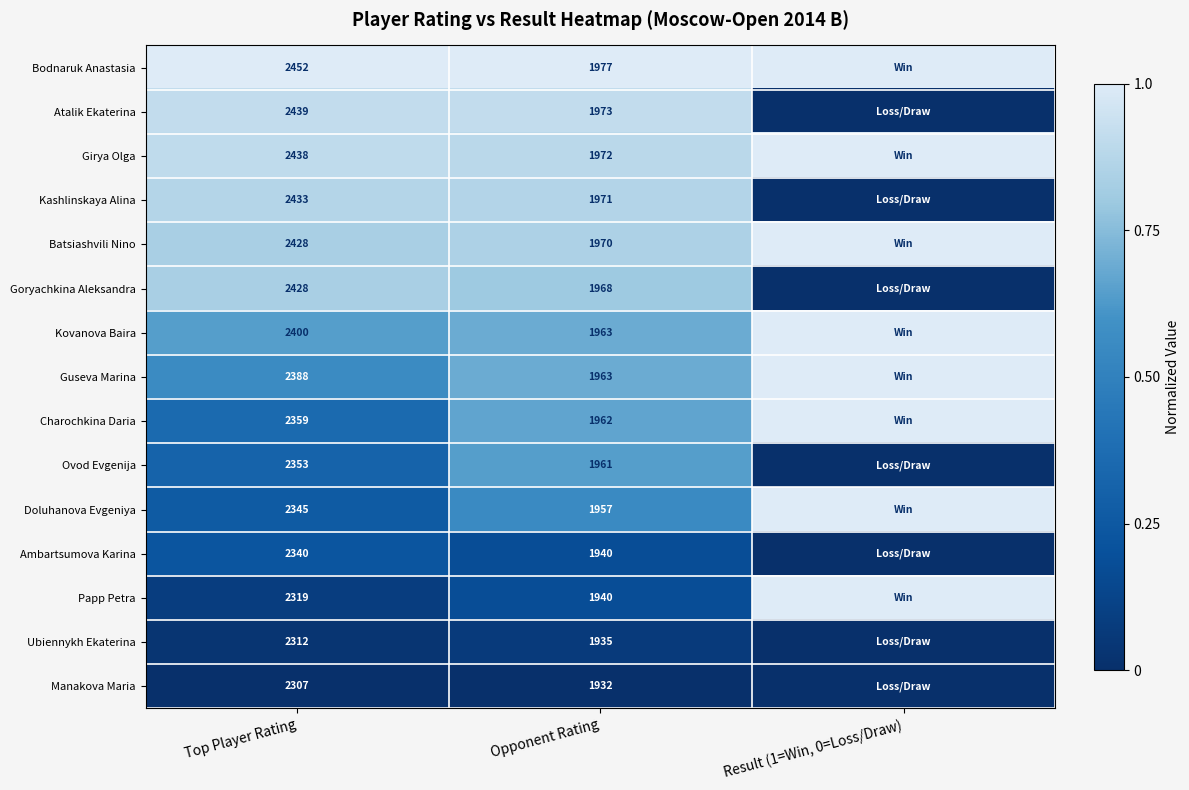

True or false: Papp Petra has a value of 1940 at Opponent Rating.

True